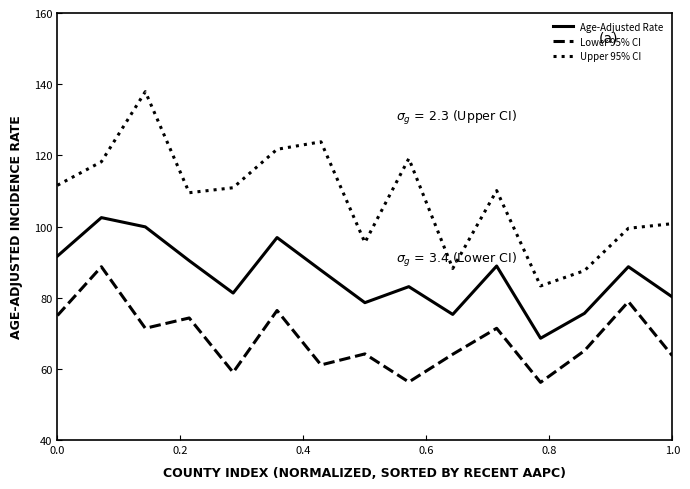

In Lower 95% CI, how many points are lower than both neighbors (excluding endpoints)?

5